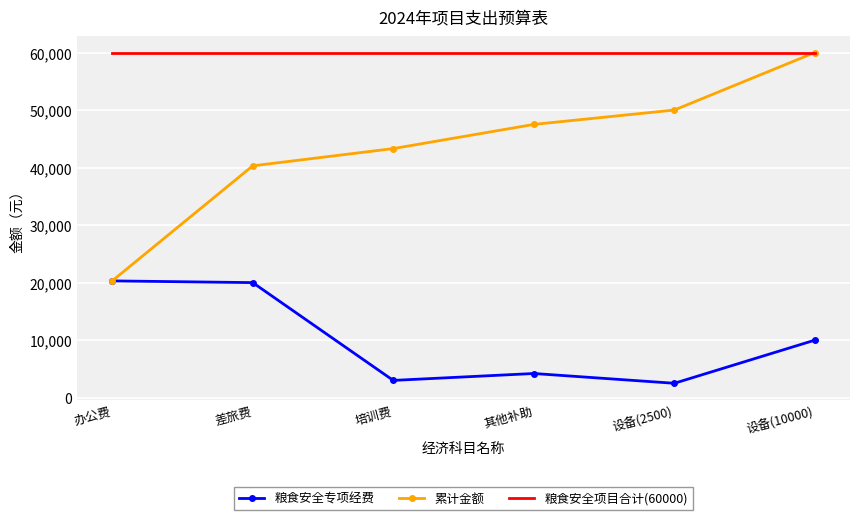

Is it true that 累计金额 equals 64071 at 培训费?

False